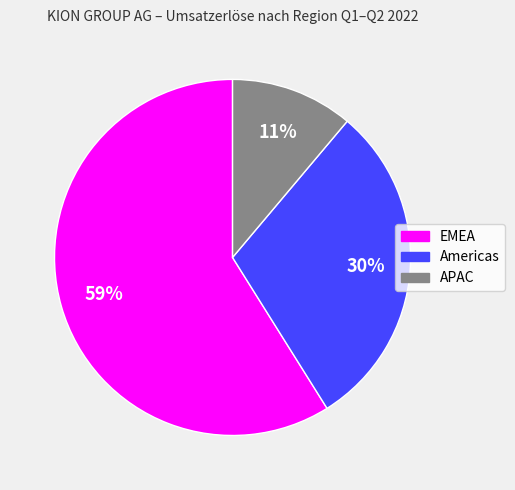

True or false: APAC accounts for 11% of the total.

True